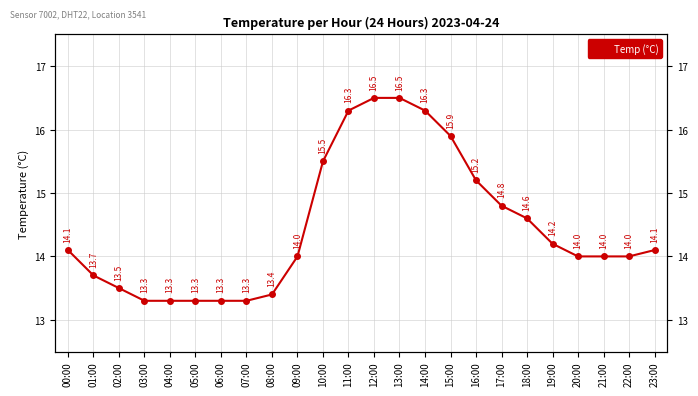

How many values are below 14?

8